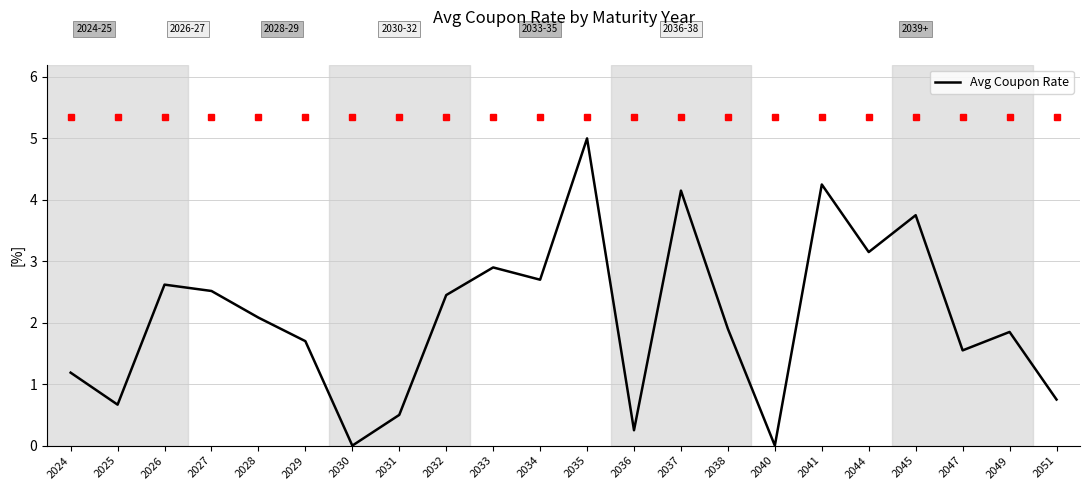

Where does the data first go above 2?

2026